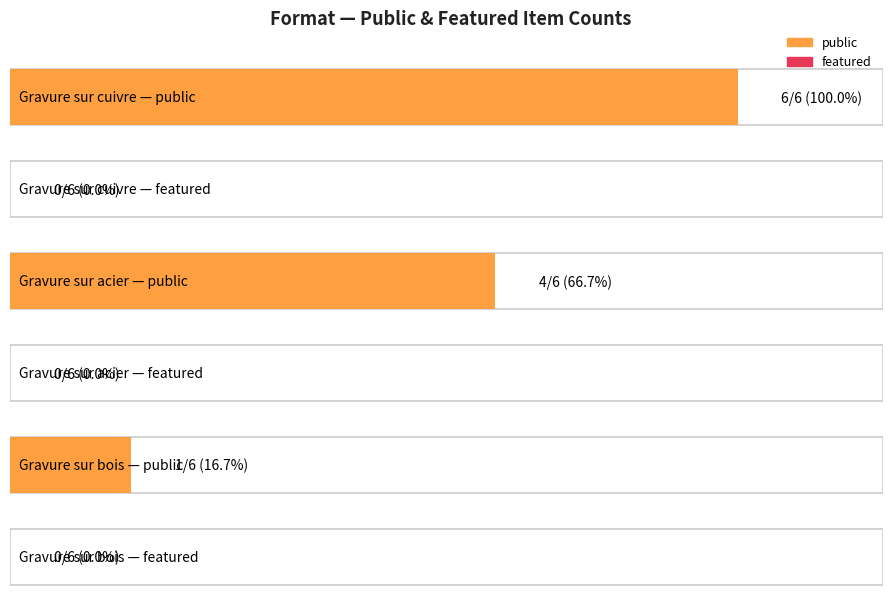

True or false: public has a value of 0 at Gravure sur acier.

False